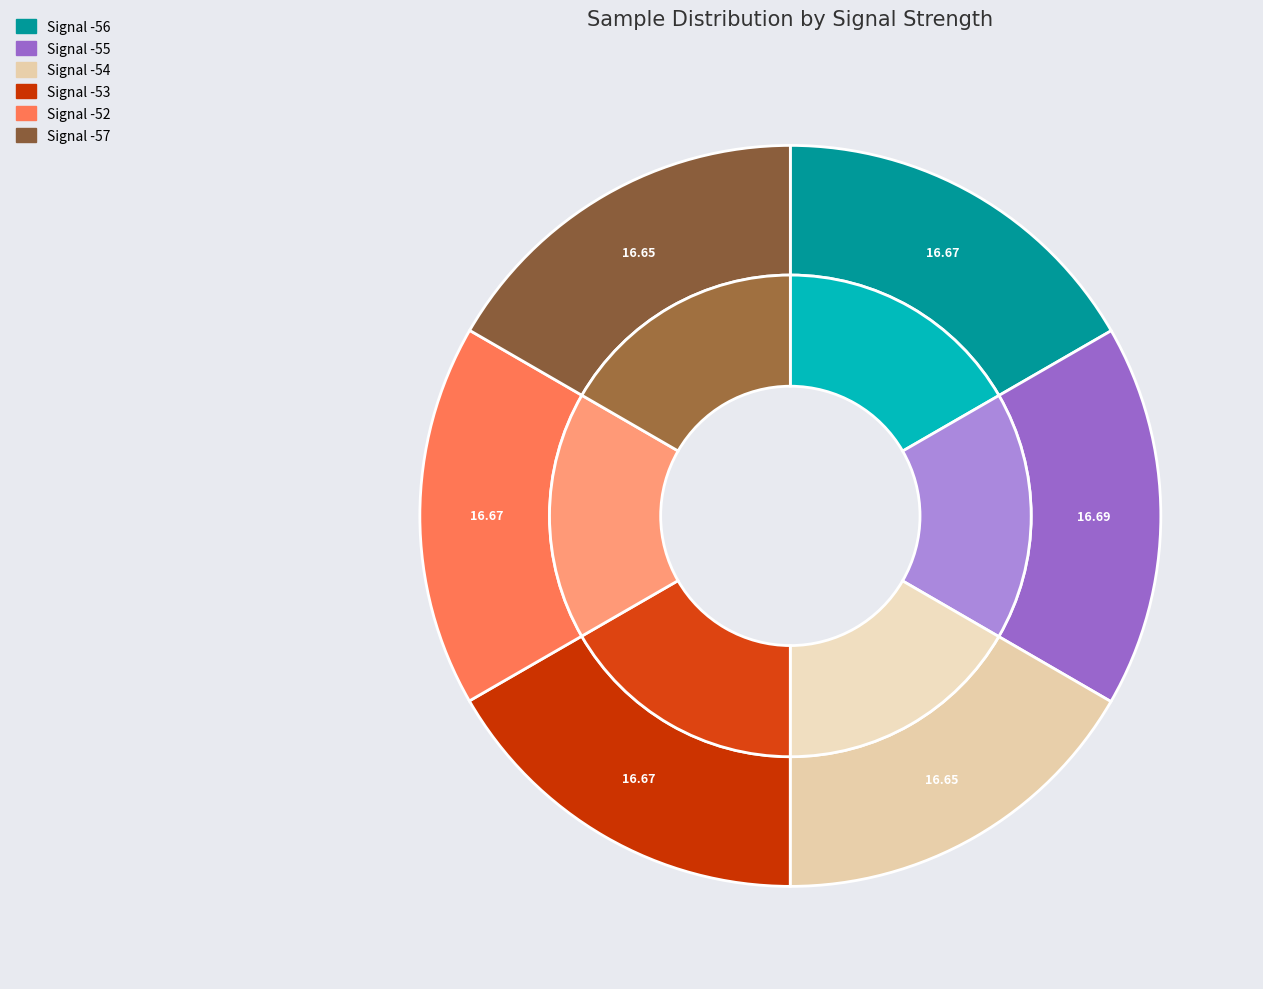

Is it true that Signal -53 is 28% of the pie?

False